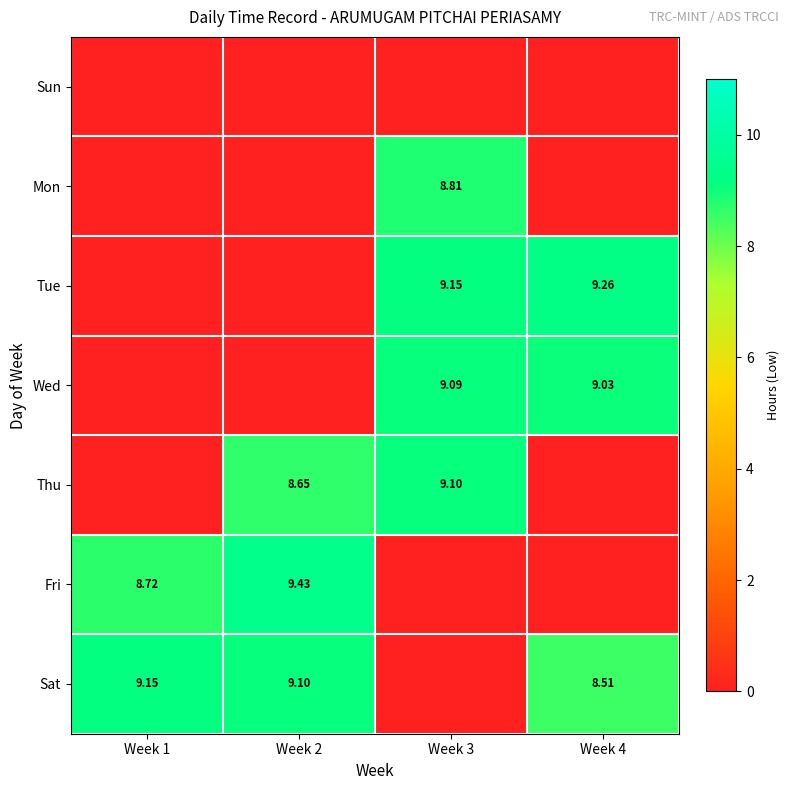

Is the value of Tue at Week 4 greater than the value of Wed at Week 4?

Yes